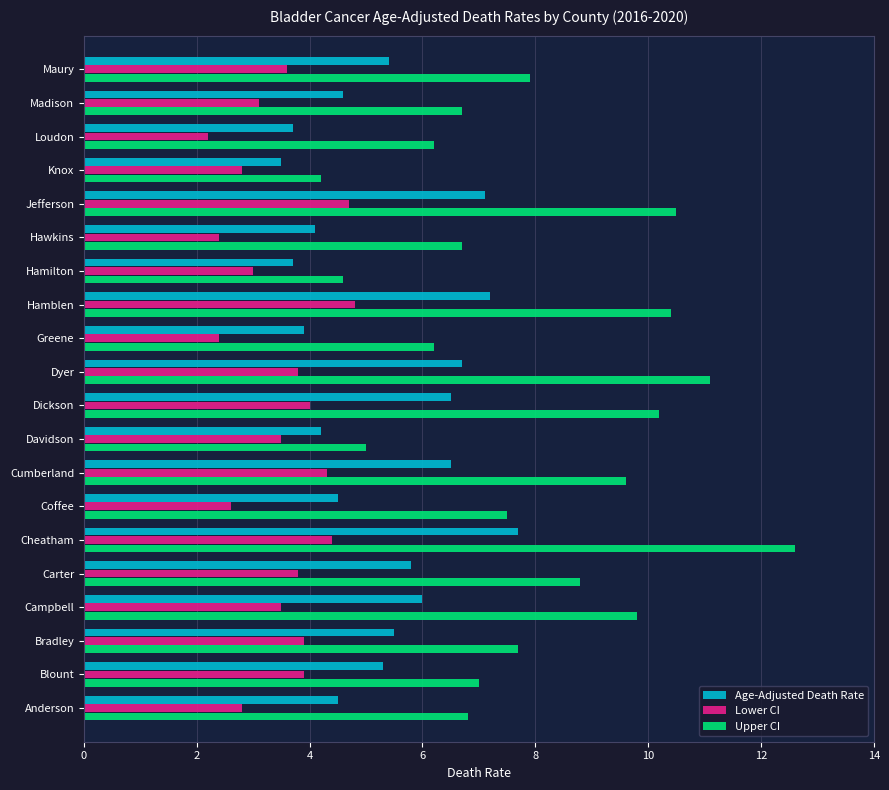

Which series has the widest spread of values?

Upper CI